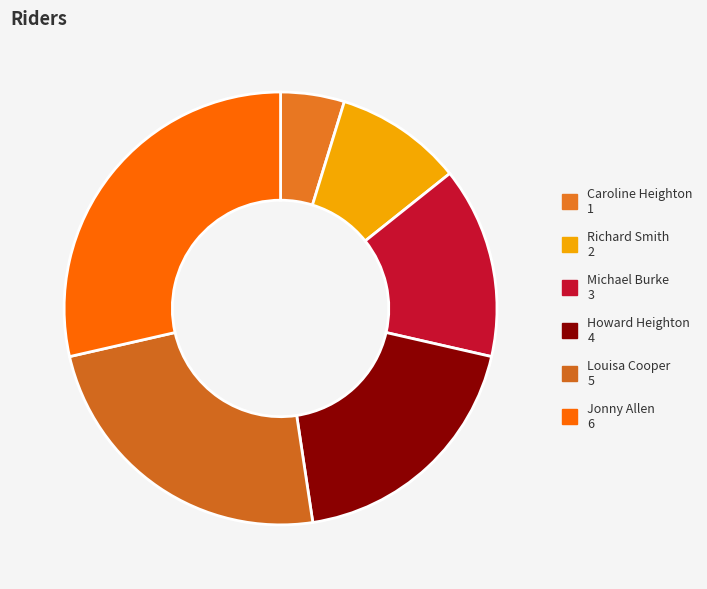

The Howard Heighton slice represents 11% of the pie. True or false?

False